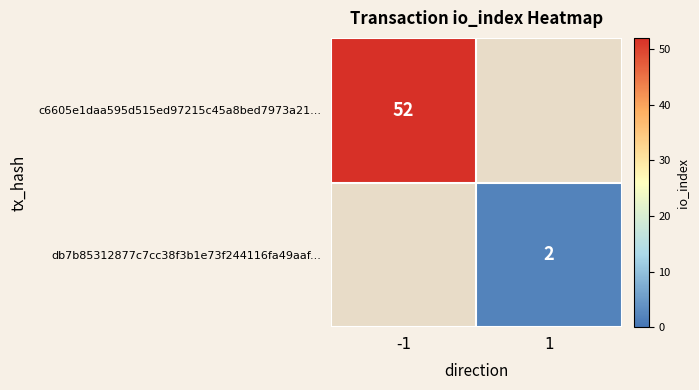

True or false: db7b85312877c7cc38f3b1e73f244116fa49aaf... has a value of 3 at 1.

False